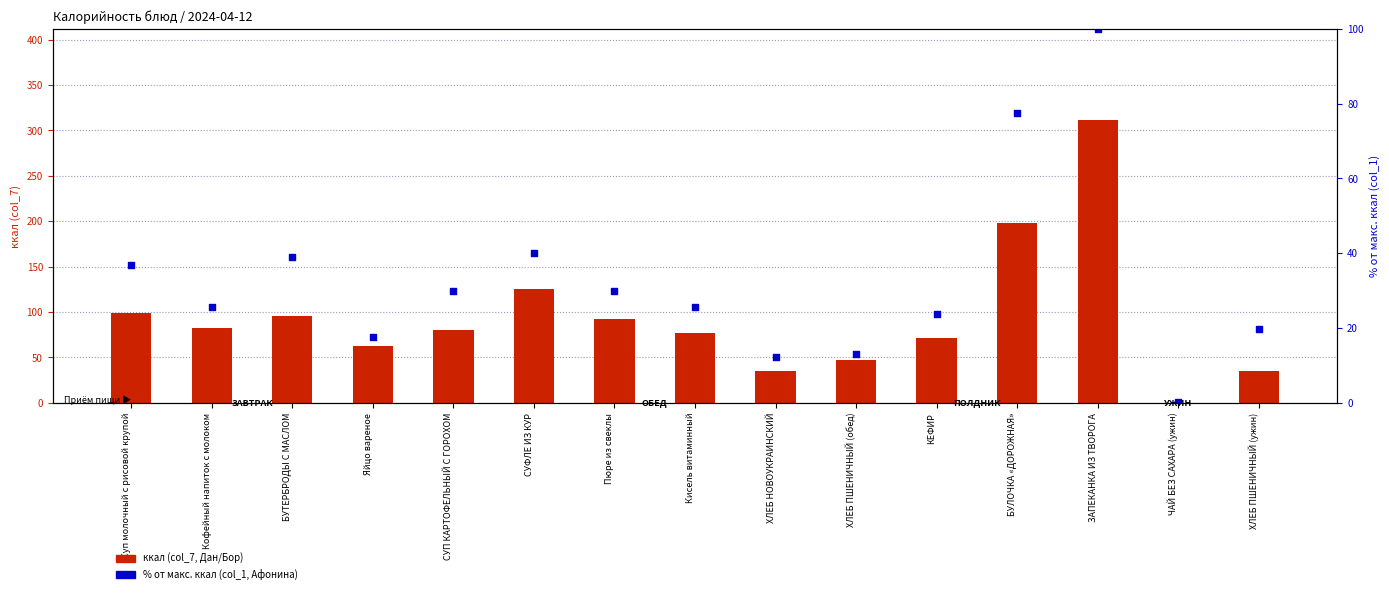

Which series contains the highest Y value?

col_7 (ккал)